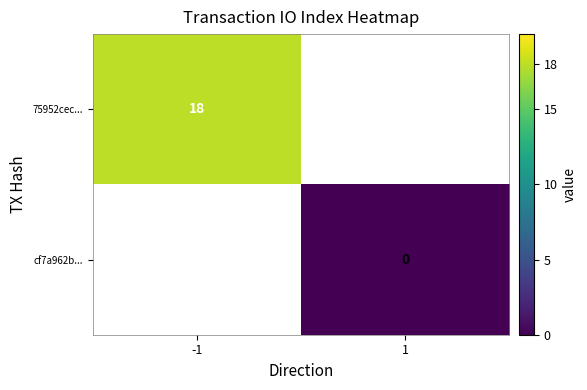

True or false: 75952cec... has a value of 27 at -1.

False